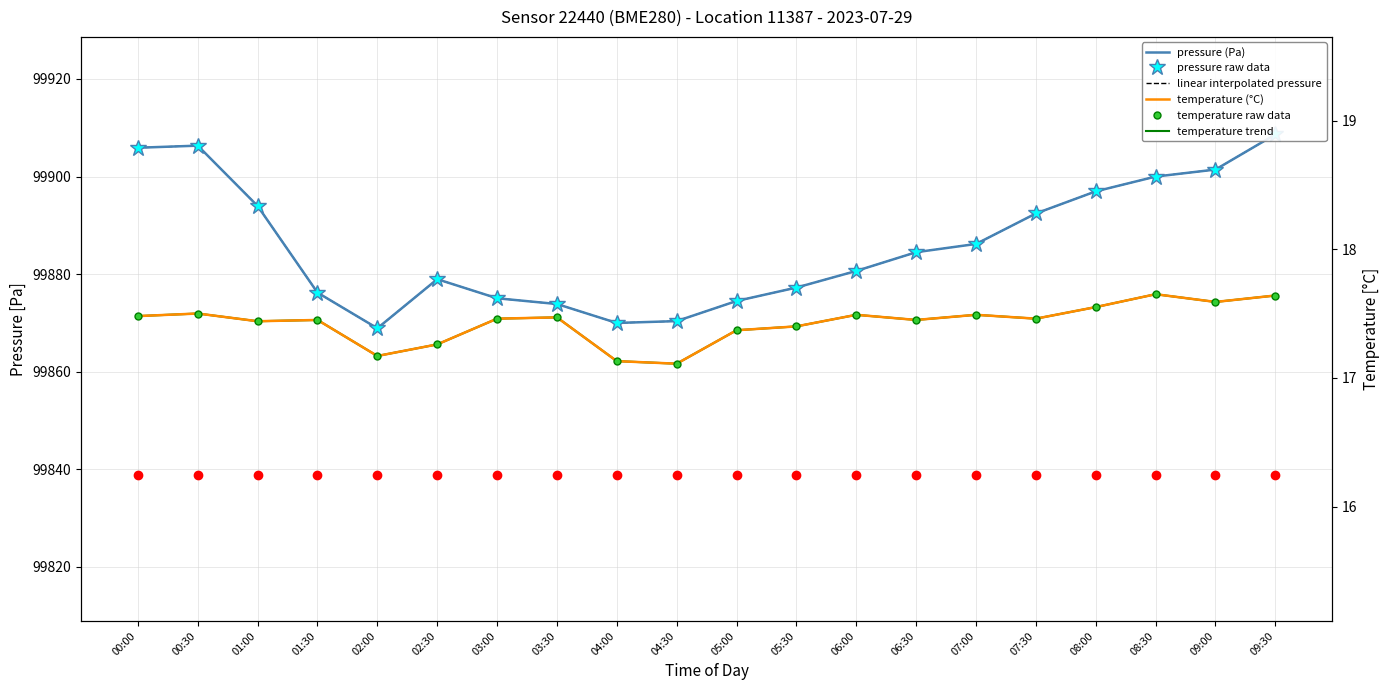

Read the temperature trend value at 00:00.

17.5